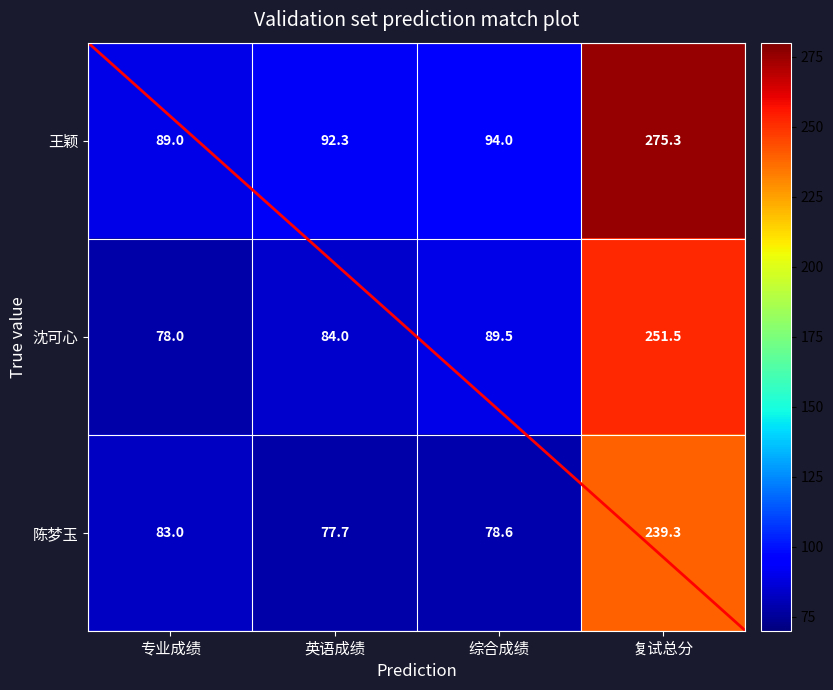

Where is 王颖 nearest to the value 182?

综合成绩